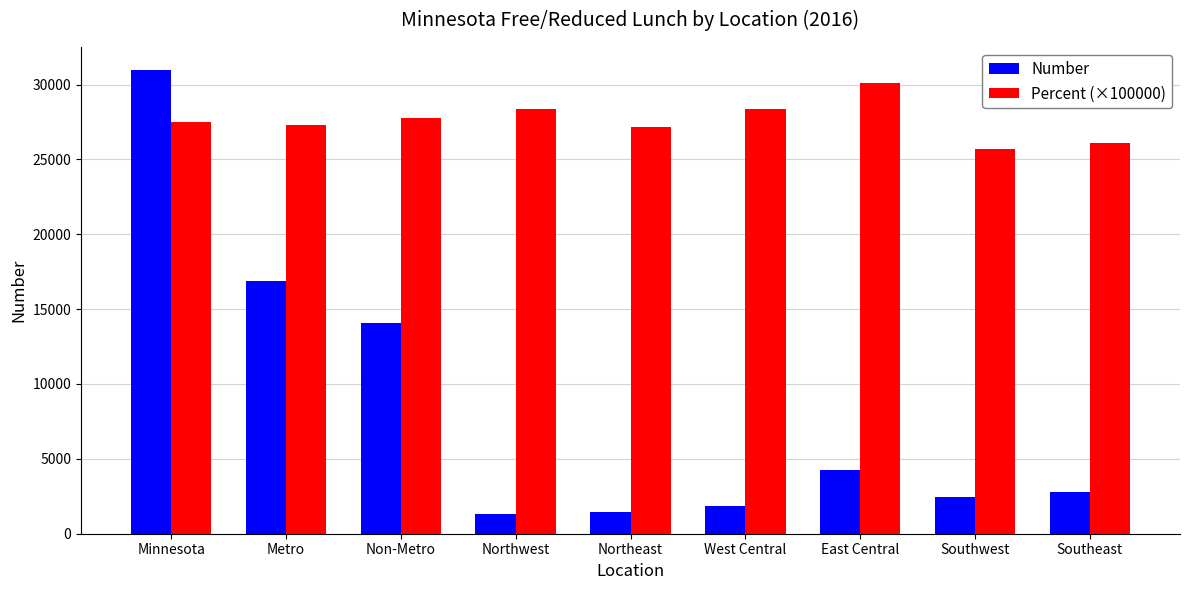

What position from the left is Minnesota?

1